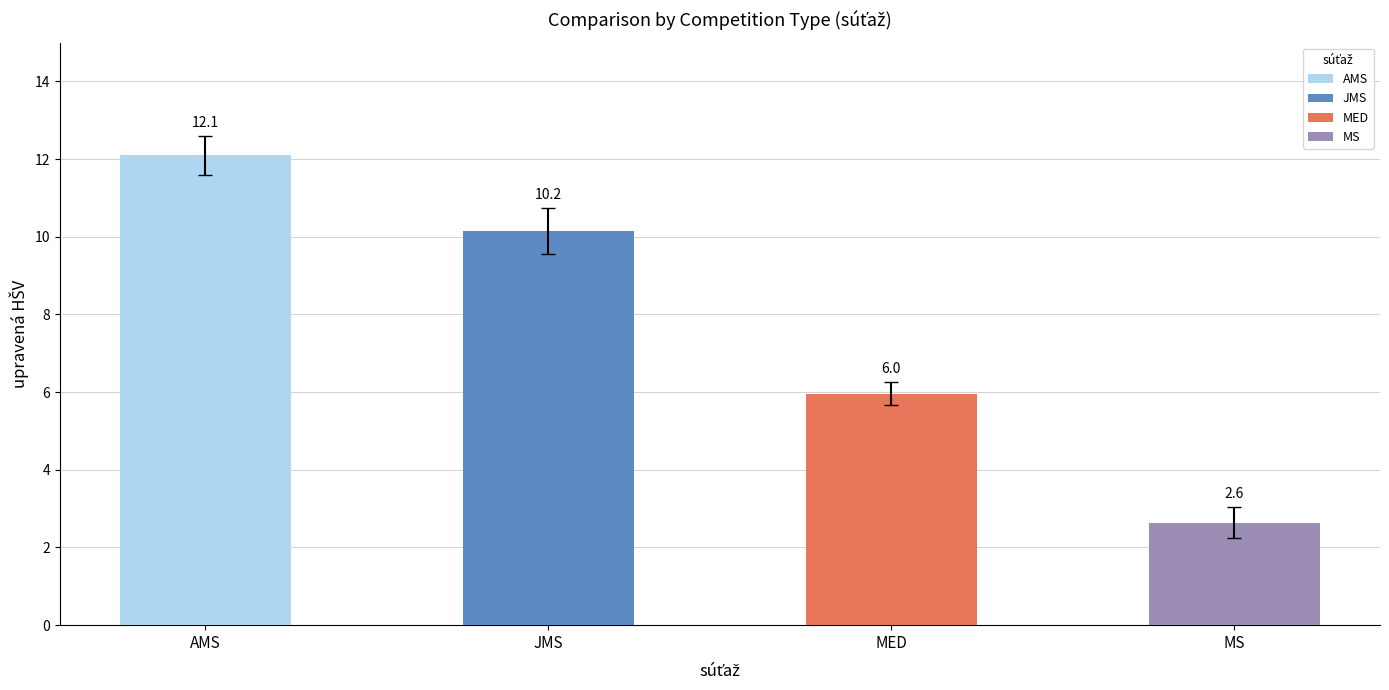

Which has a higher value, MED or JMS?

JMS